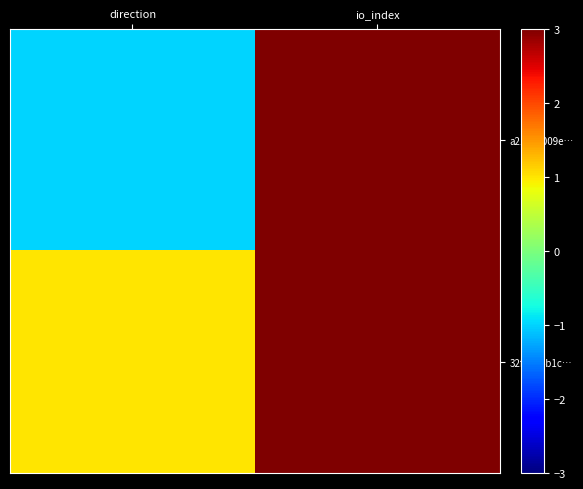

Which series has the largest total across all categories?

32f9ad4b1c…